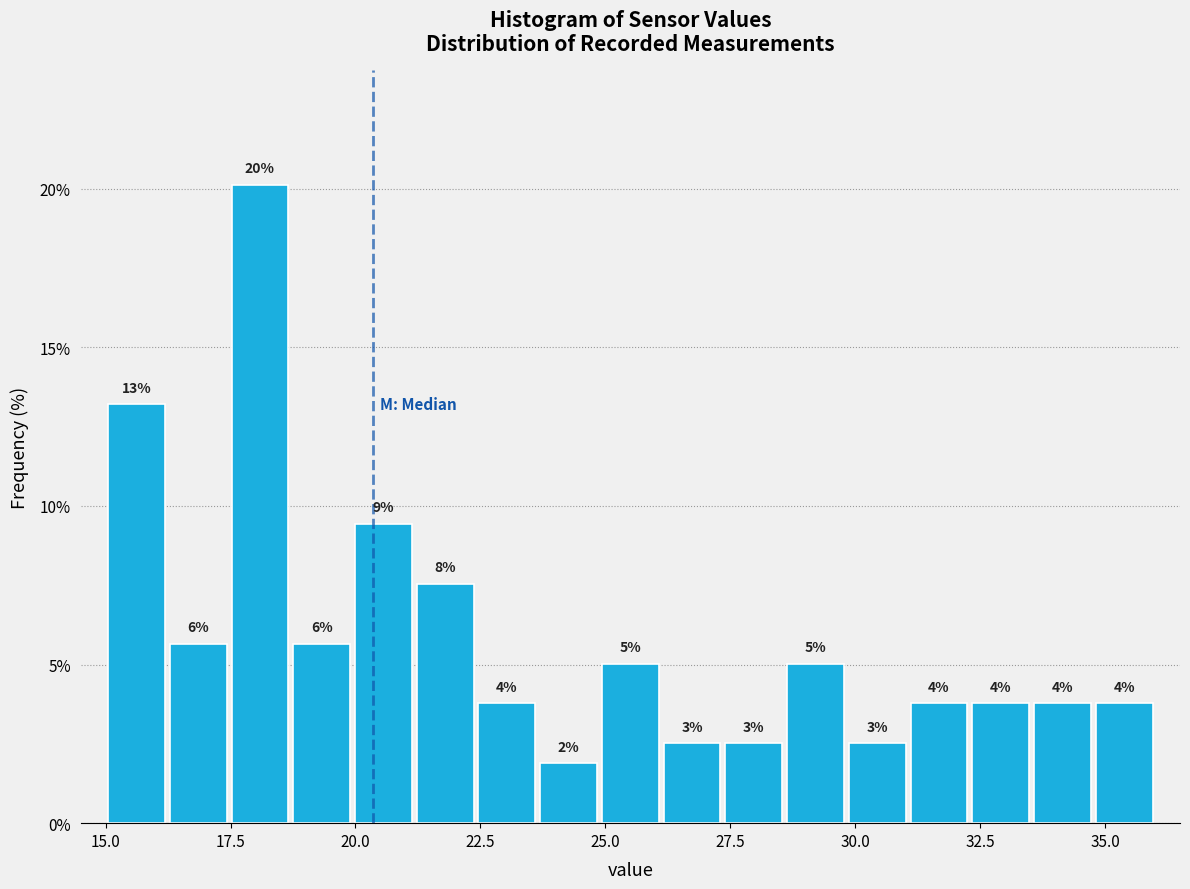

Around what value on the x-axis is the tallest bar? Give the approximate position of its centre, as read against the axis.

18.0